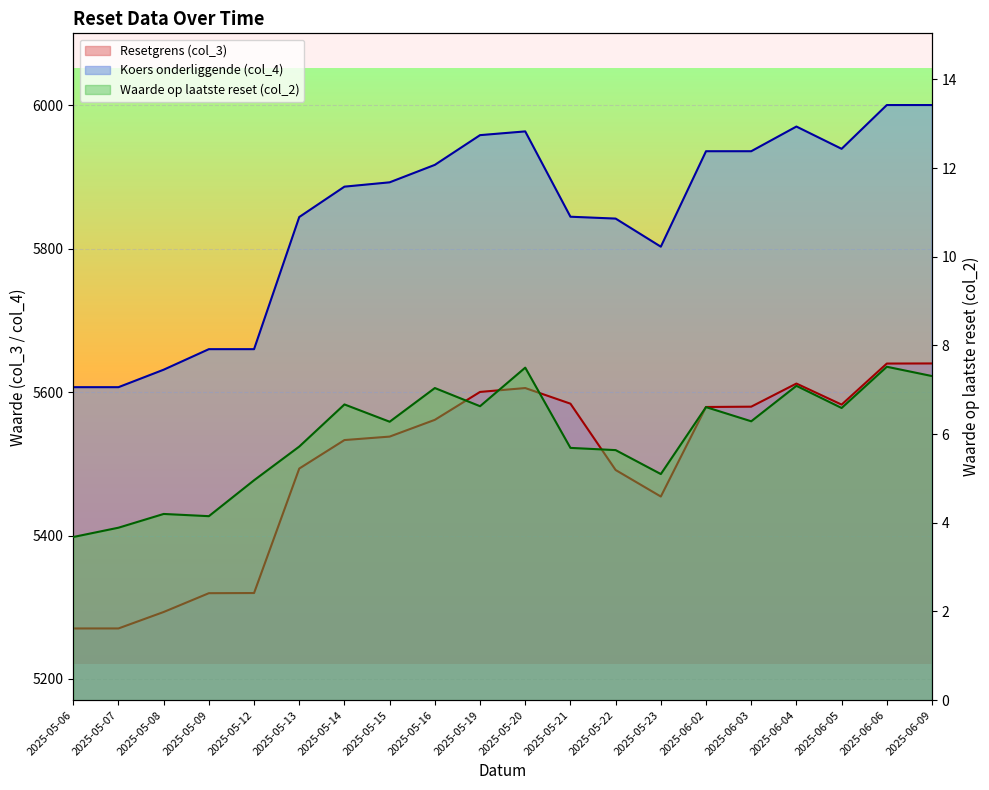

Between 2025-05-16 and 2025-05-12, which is larger?

2025-05-16